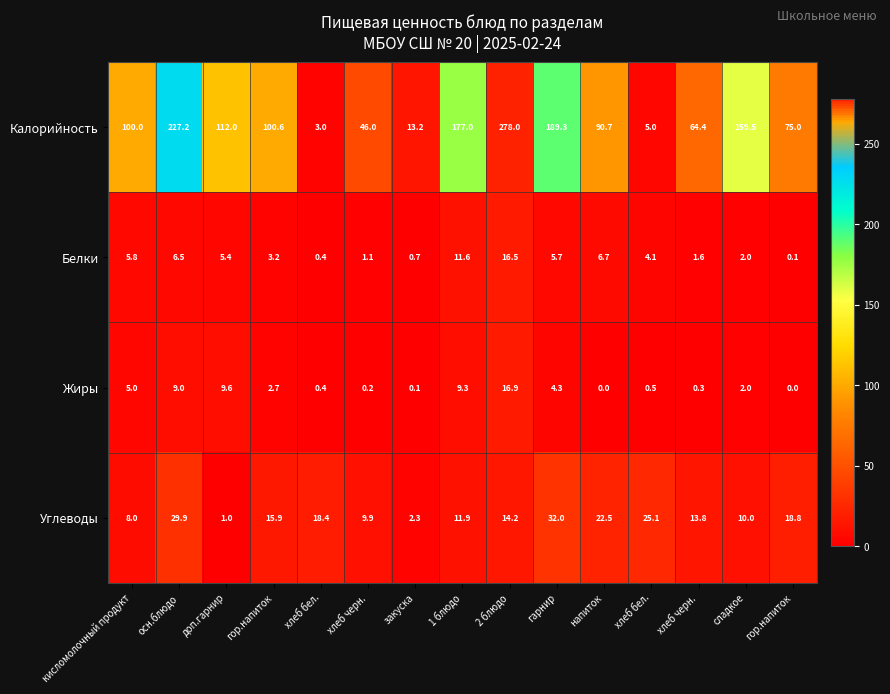

Which series changed the most between осн.блюдо and хлеб черн.?

Калорийность